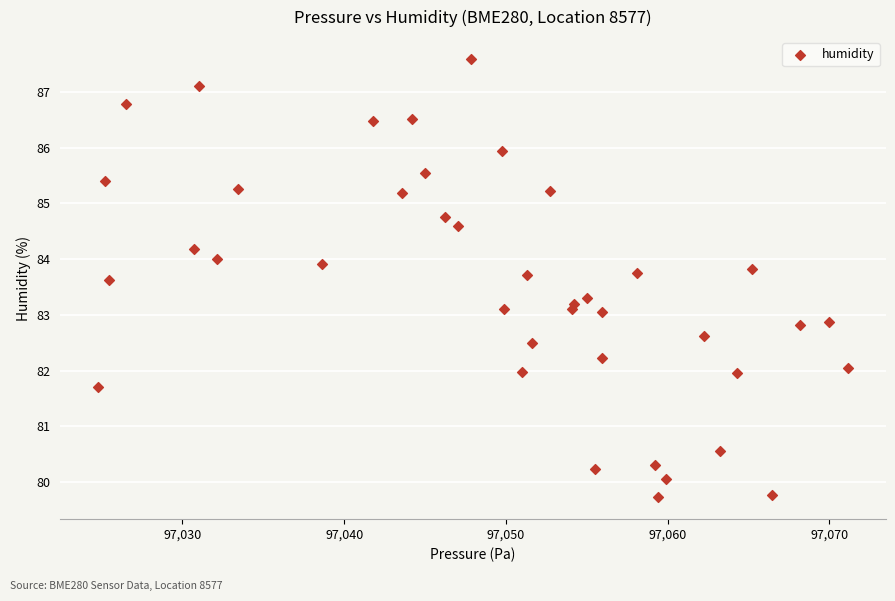

What is the range of Y values (max minus min)?

7.9